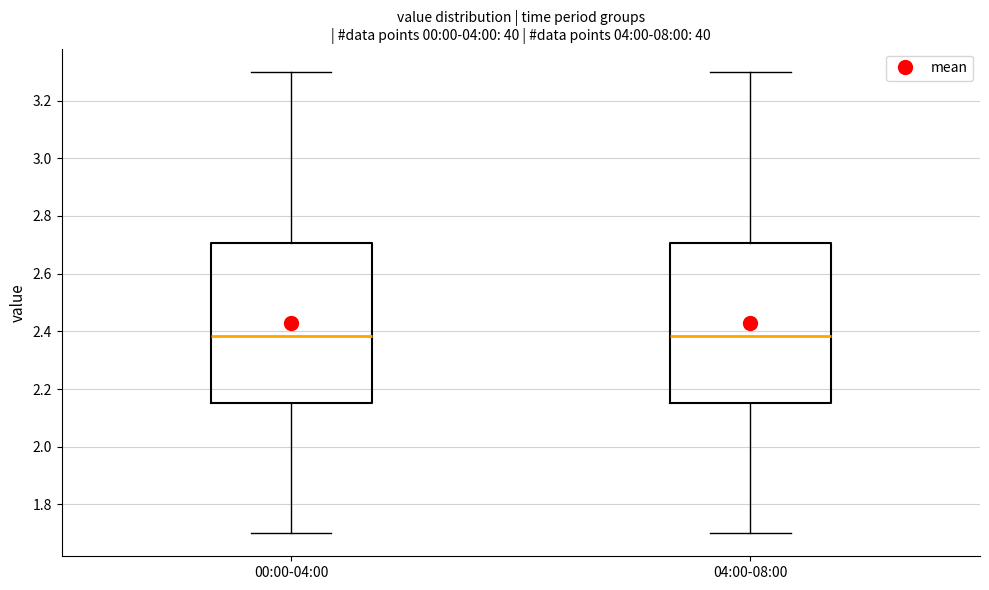

Reading left to right, transcribe this box plot: for each box, give where its median line is, the range the box spans, and where its two whiskers end, as read against the y-axis. The values are not printed on the chart, so give them approximately, as read against the axis.

00:00-04:00: median 2.38, box 2.16 to 2.70, whiskers 1.70 to 3.30
04:00-08:00: median 2.38, box 2.16 to 2.70, whiskers 1.70 to 3.30